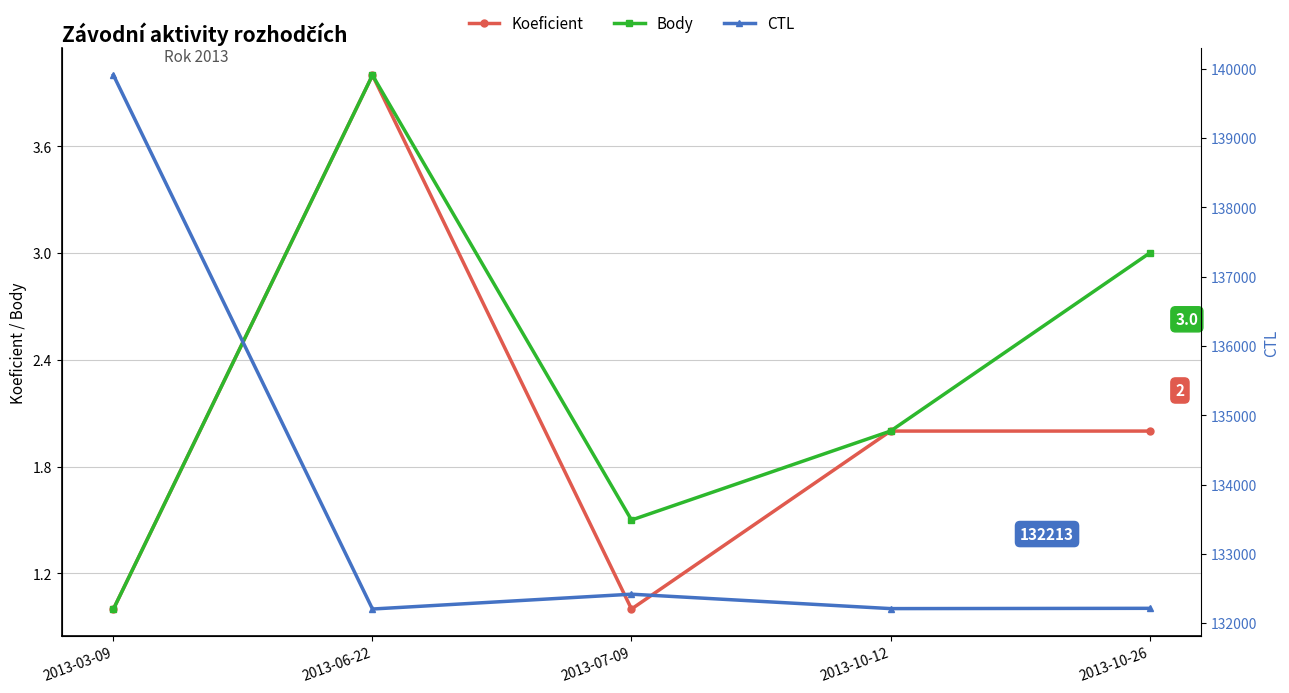

Reading left to right, transcribe all the data shown in this chart.

Koeficient: 2013-03-09=1.0	2013-06-22=4.0	2013-07-09=1.0	2013-10-12=2.0	2013-10-26=2.0
Body: 2013-03-09=1.0	2013-06-22=4.0	2013-07-09=1.5	2013-10-12=2.0	2013-10-26=3.0
CTL: 2013-03-09=139908.0	2013-06-22=132203.0	2013-07-09=132417.0	2013-10-12=132209.0	2013-10-26=132213.0